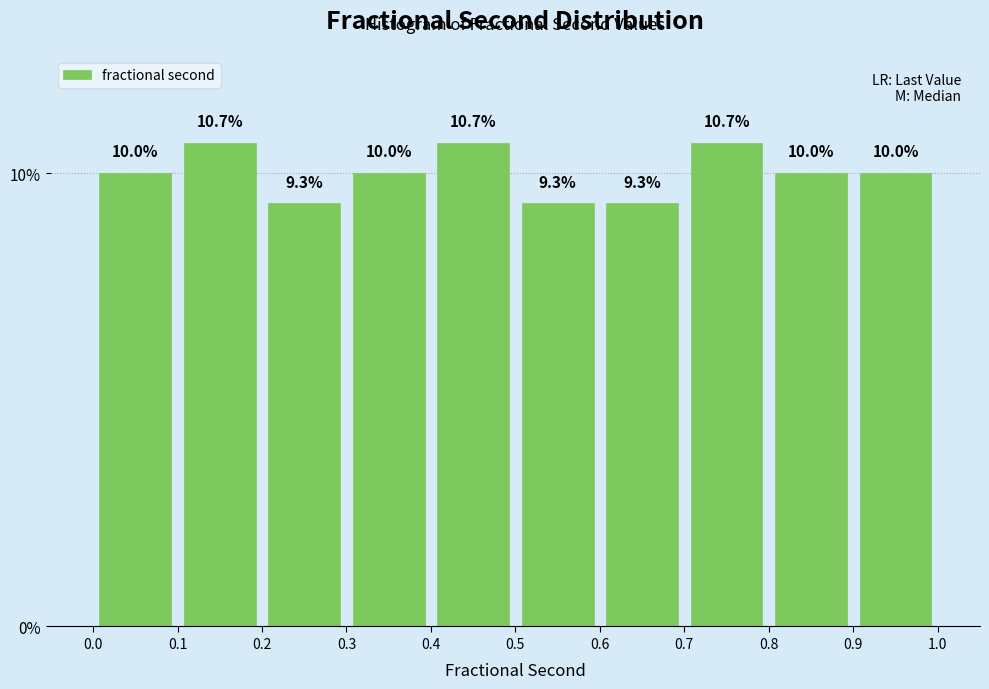

Reading left to right, transcribe this chart: for each bar, give the range it covers on the x-axis and its height.

0.0 to 0.1: 10.0
0.1 to 0.2: 10.7
0.2 to 0.3: 9.3
0.3 to 0.4: 10.0
0.4 to 0.5: 10.7
0.5 to 0.6: 9.3
0.6 to 0.7: 9.3
0.7 to 0.8: 10.7
0.8 to 0.9: 10.0
0.9 to 1.0: 10.0